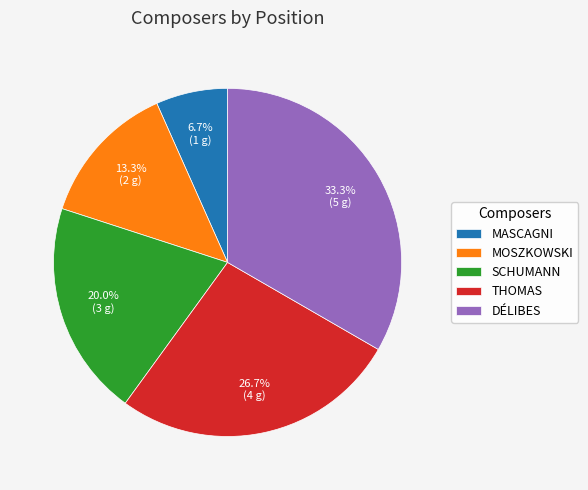

Does any single category account for the majority?

No